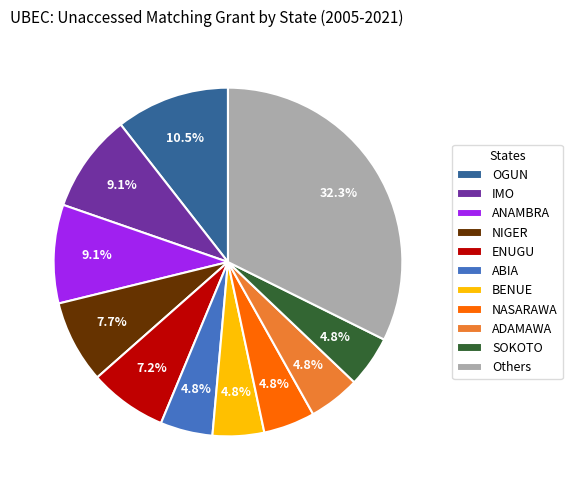

Combined, do NIGER and ADAMAWA account for over 50%?

No